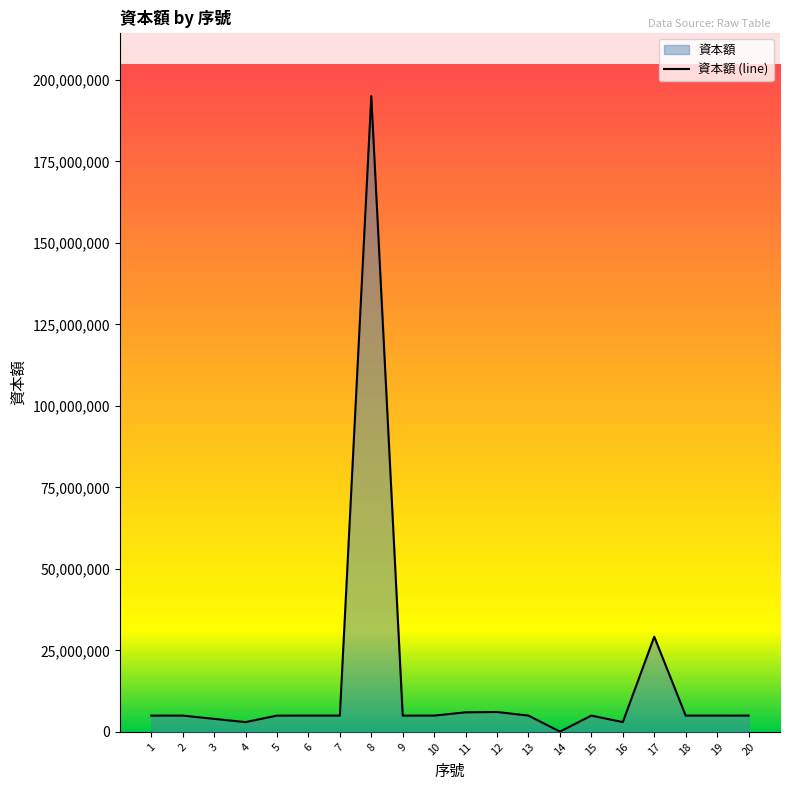

What is the minimum value shown in the chart?

100000